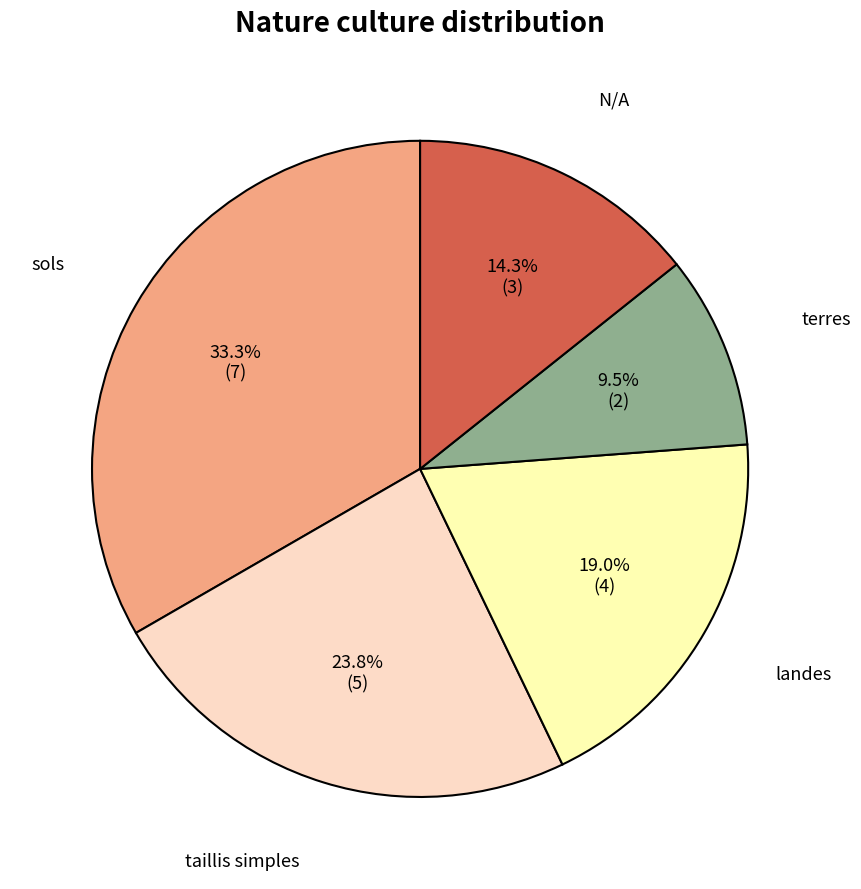

Does any single category account for the majority?

No